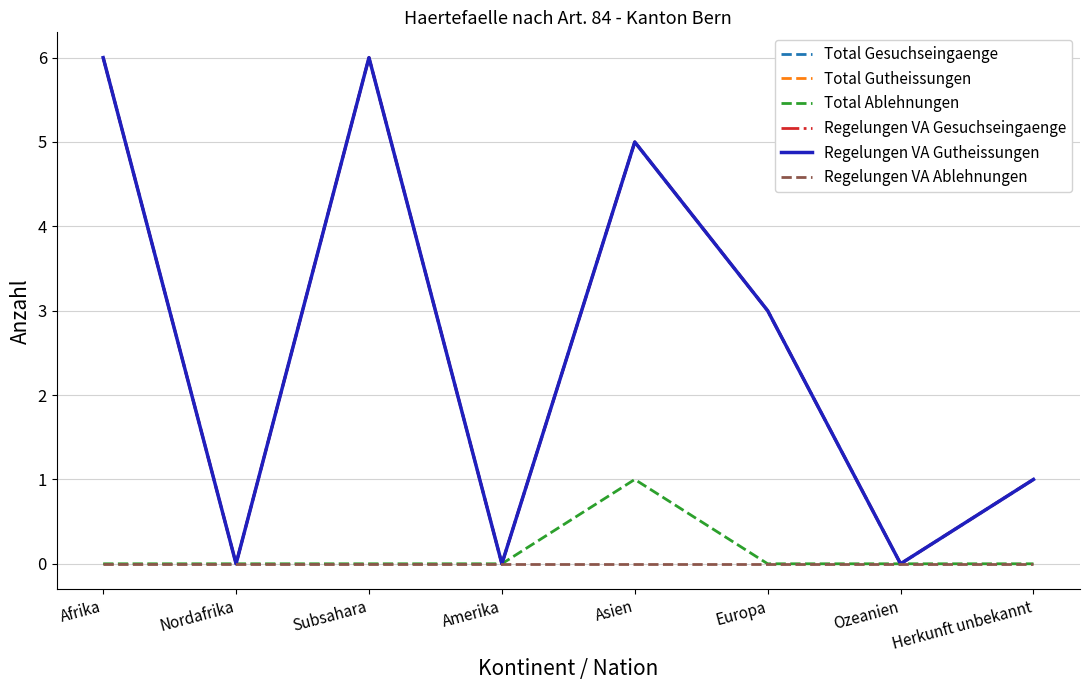

Which series has the largest range (max minus min)?

Total Gesuchseingaenge